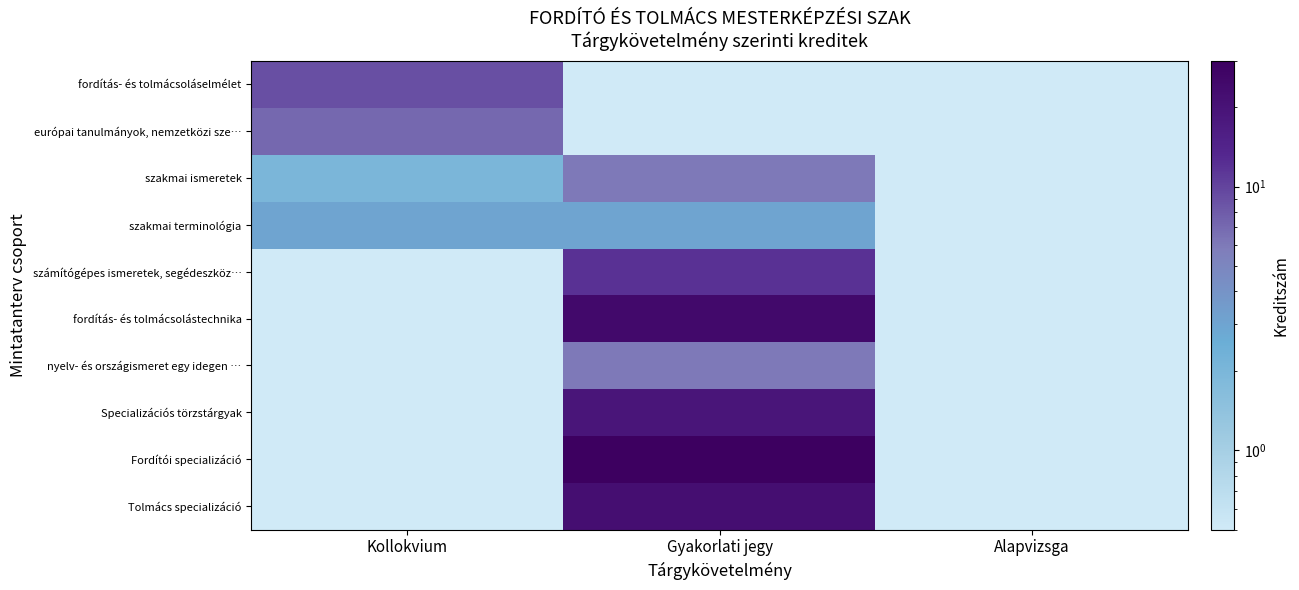

What is the greatest value displayed?

30.0